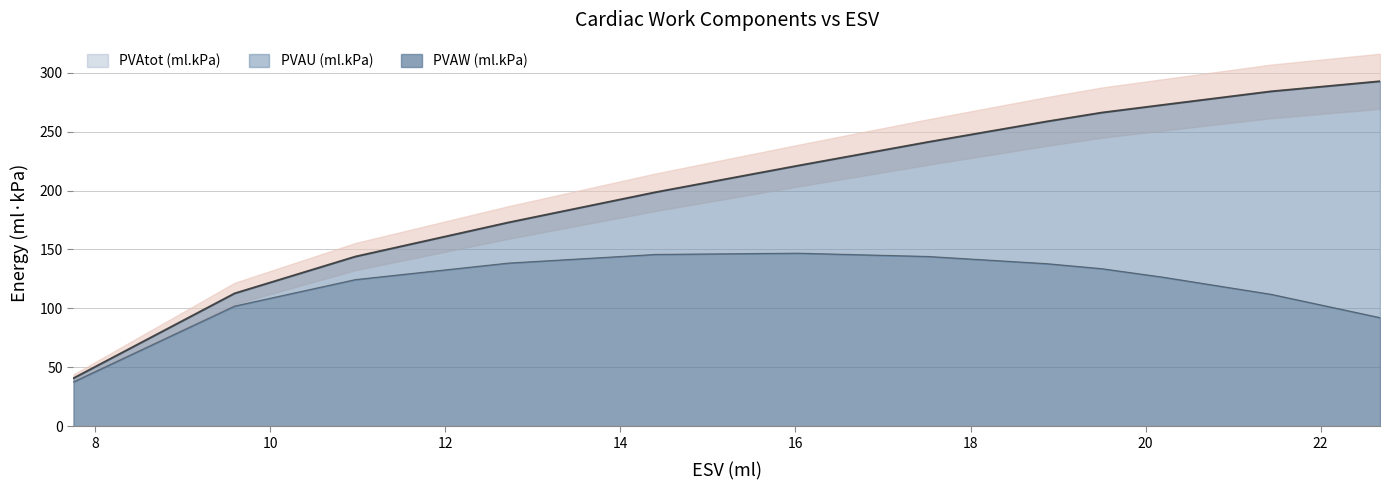

In PVAW (ml.kPa), how many points are higher than both neighbors (excluding endpoints)?

1